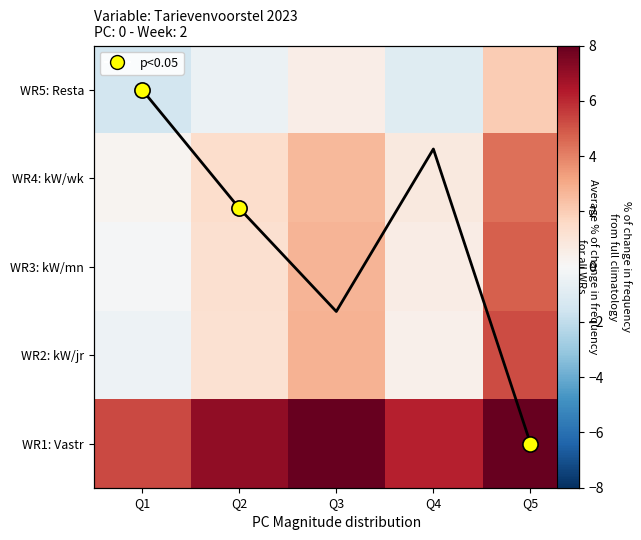

The value of WR2: kW/jr at Q5 is 1.3. True or false?

False